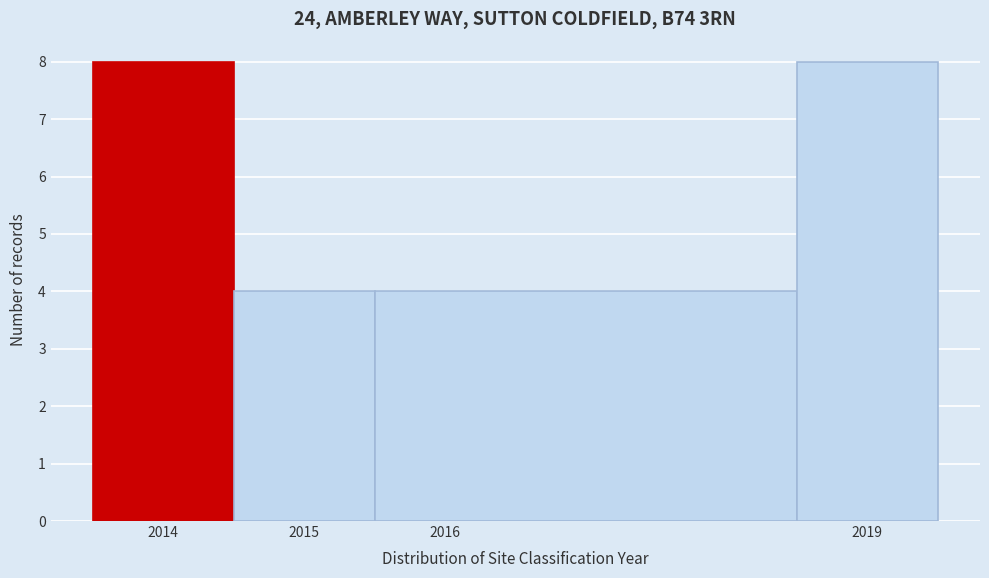

Reading left to right, list every bar in this chart as the range it spans on the x-axis followed by its height. The values are not printed on the chart, so give them approximately, as read against the axis.

2013.5 to 2014.5: 8
2014.5 to 2015.5: 4
2015.5 to 2018.5: 4
2018.5 to 2019.5: 8